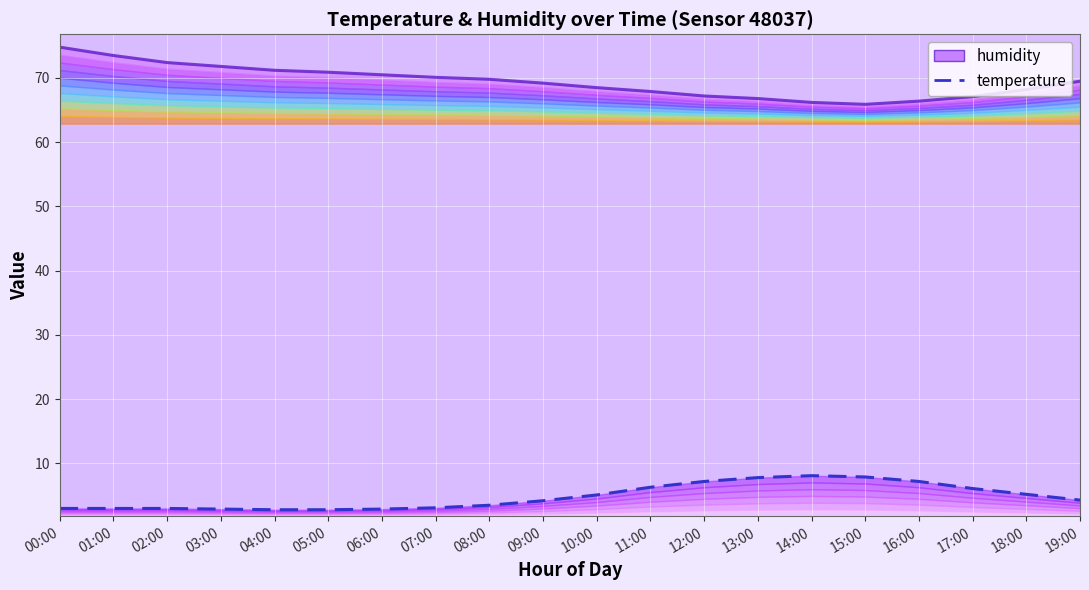

List the series in order of their peak value, highest first.

humidity, temperature